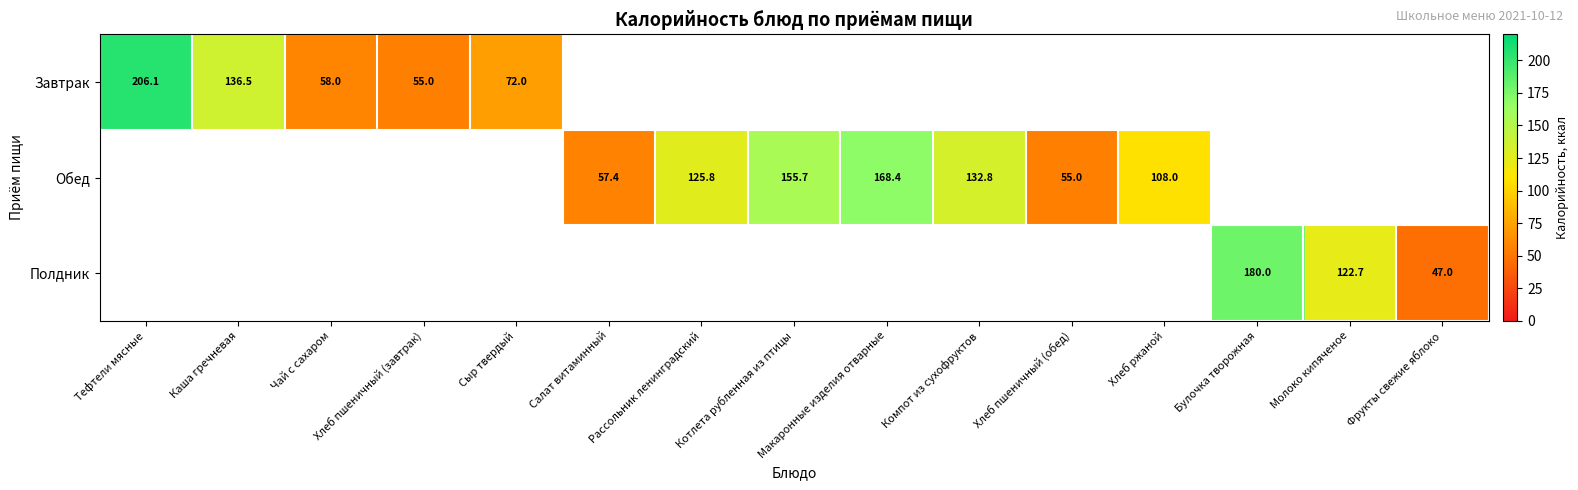

Count the number of categories in the chart.

15